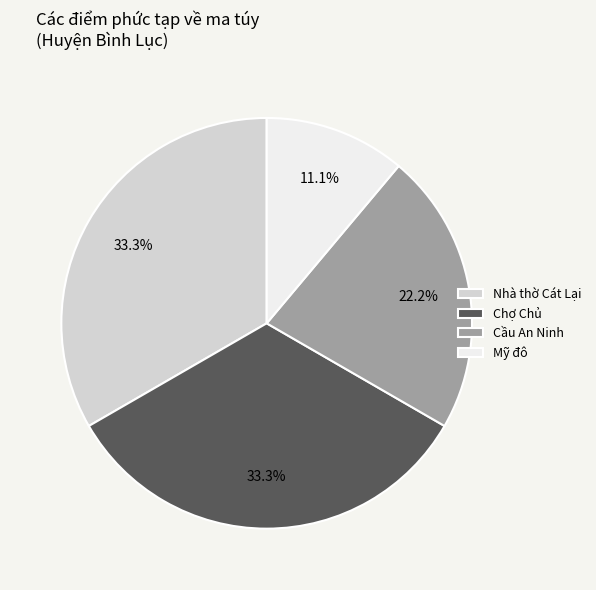

To the nearest percent, what is the combined percentage of Cầu An Ninh and Mỹ đô?

33%